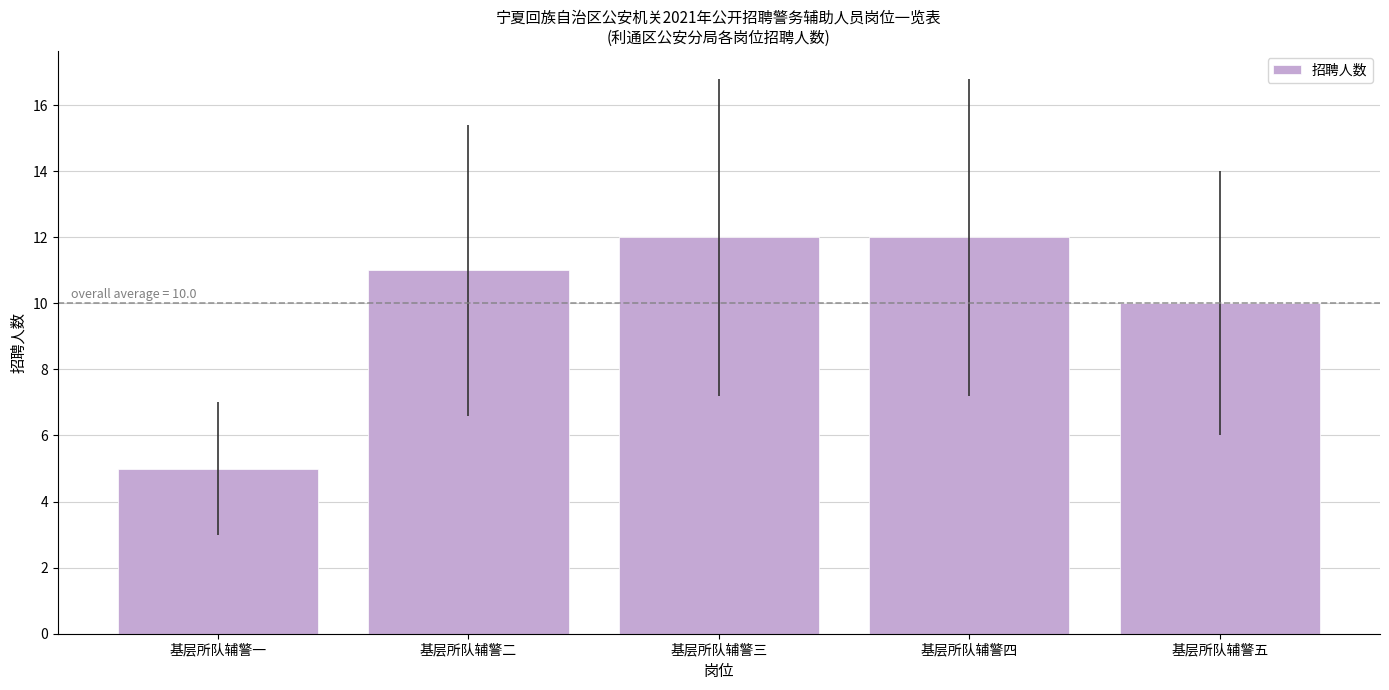

What is the difference between the maximum and minimum values?

7